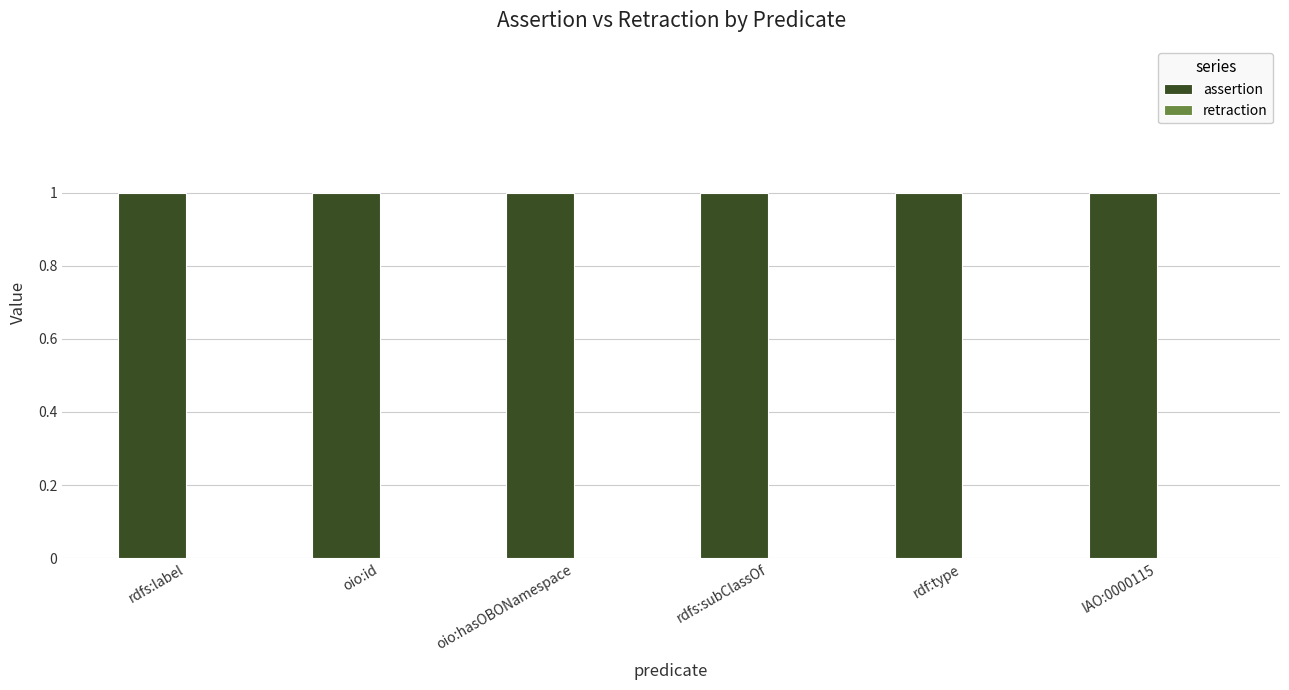

What is the label of the 2nd bar from the right?

rdf:type